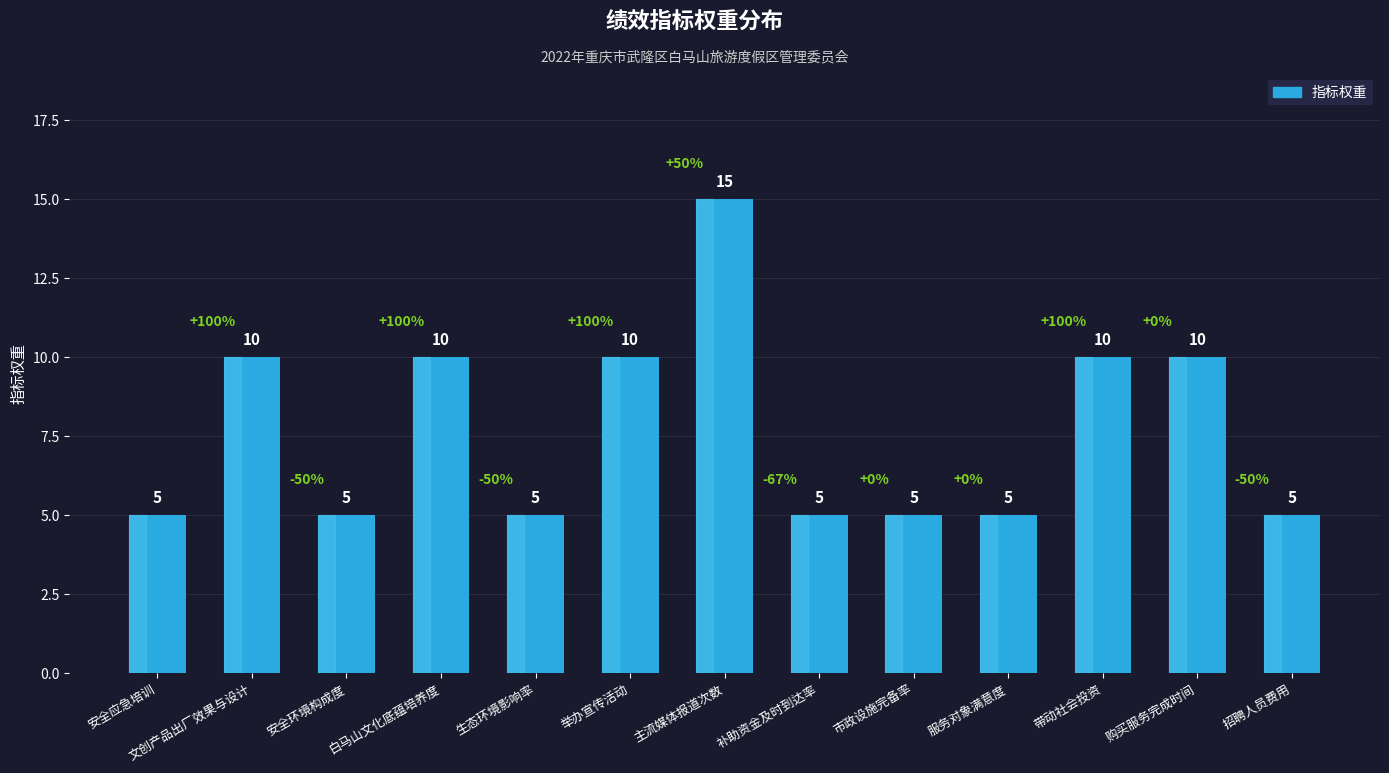

What position from the left is 招聘人员费用?

13